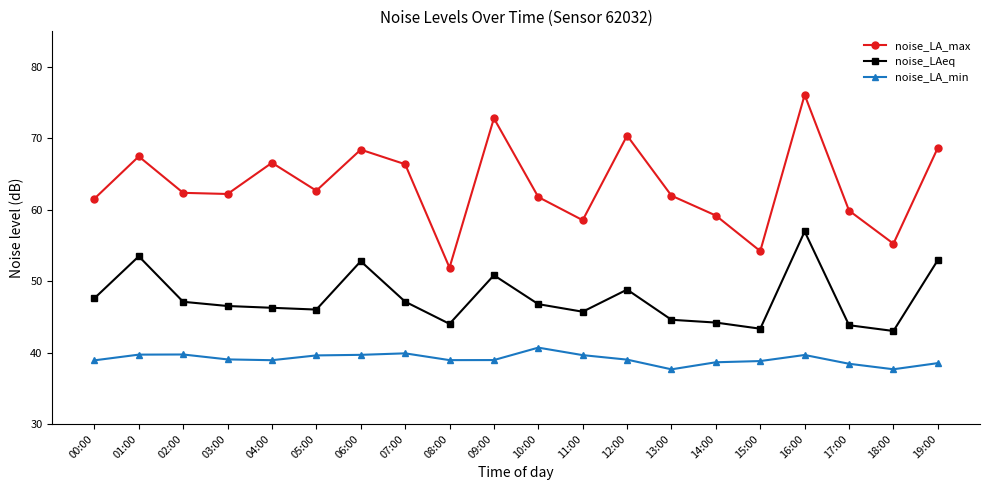

What is the label of the 6th point from the left?

05:00